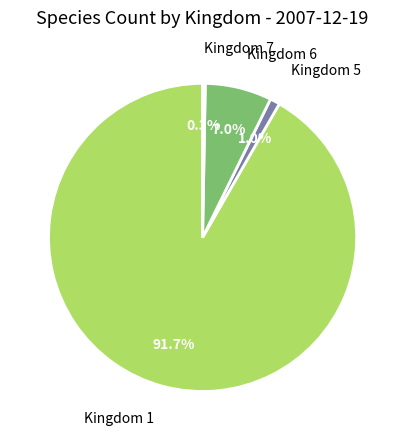

To the nearest percent, what percentage of the pie is Kingdom 6?

7%